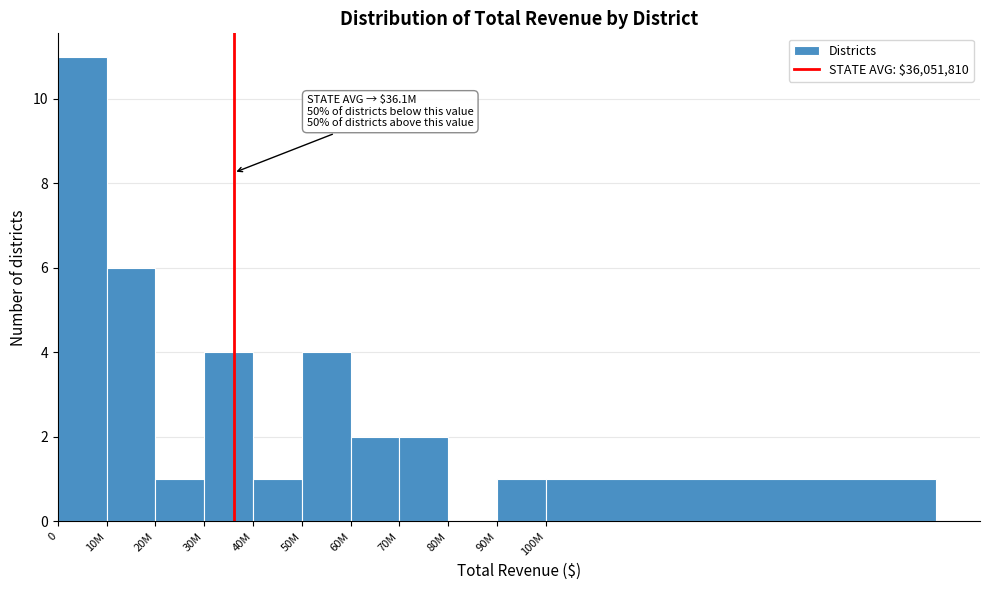

Reading right to left, transcribe all the data shown in this chart.

100M=1	90M=1	80M=0	70M=2	60M=2	50M=4	40M=1	30M=4	20M=1	10M=6	0=11